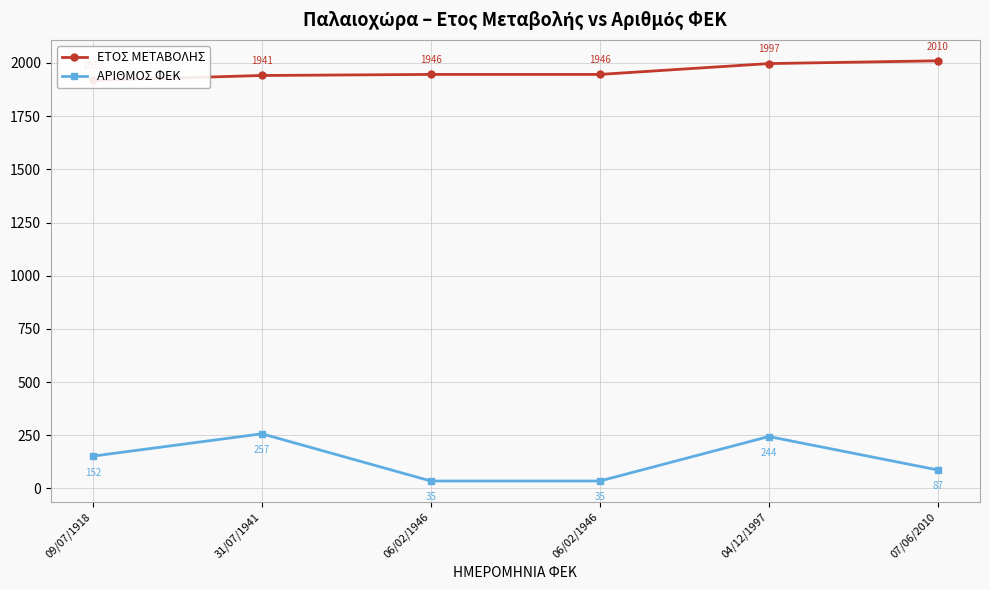

What is the total value across all series at 09/07/1918?

2070